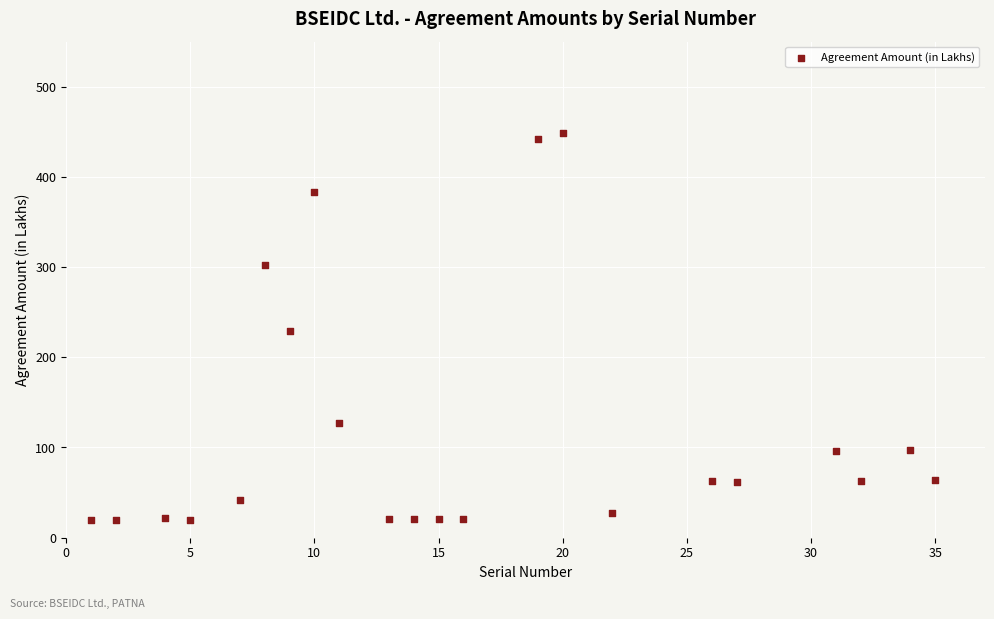

What is the range of Y values (max minus min)?

430.0